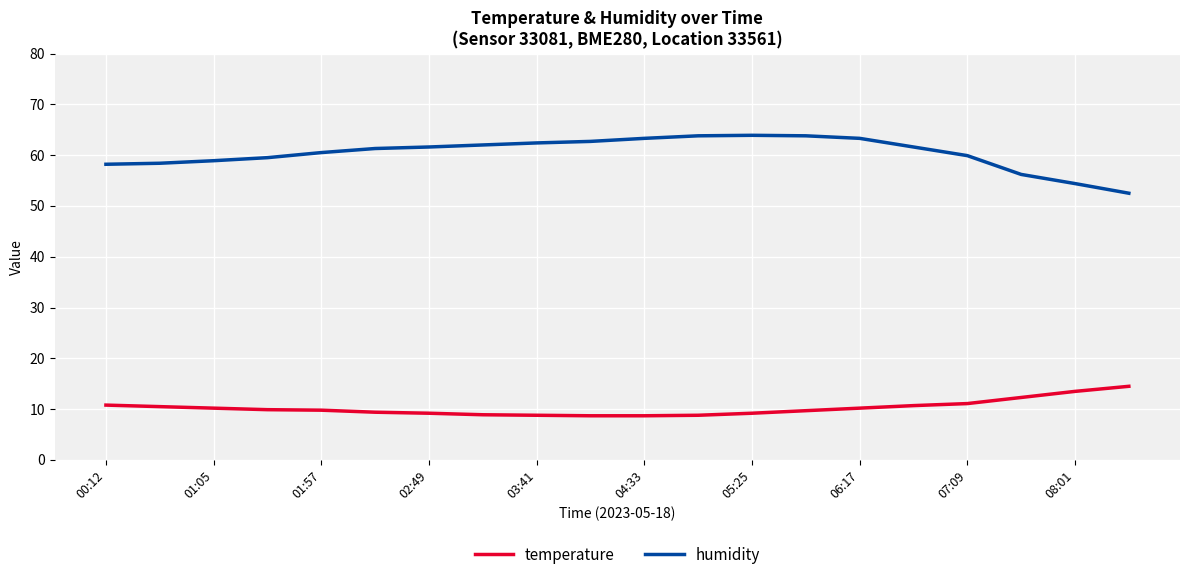

True or false: humidity and temperature cross at least once.

False